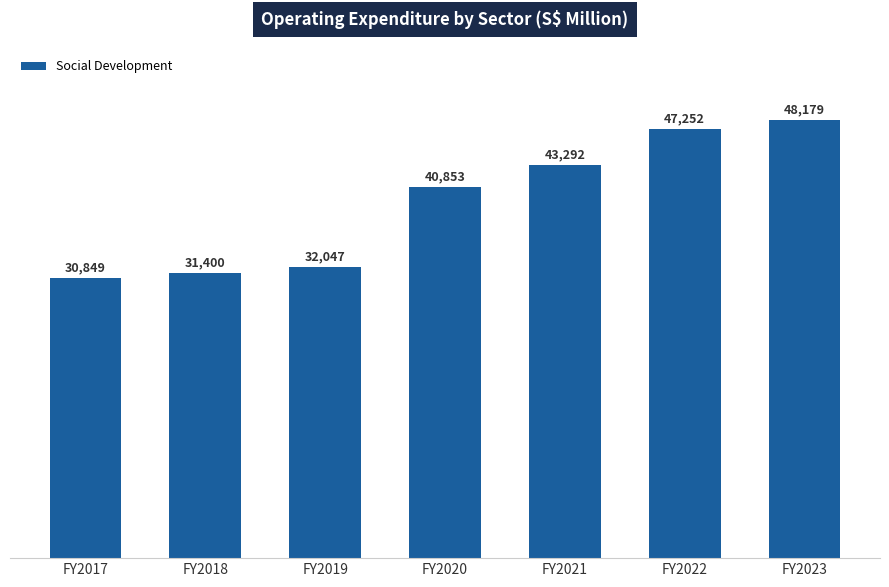

Reading left to right, what are all the values shown in this chart?

FY2017=30849	FY2018=31400	FY2019=32047	FY2020=40853	FY2021=43292	FY2022=47252	FY2023=48179